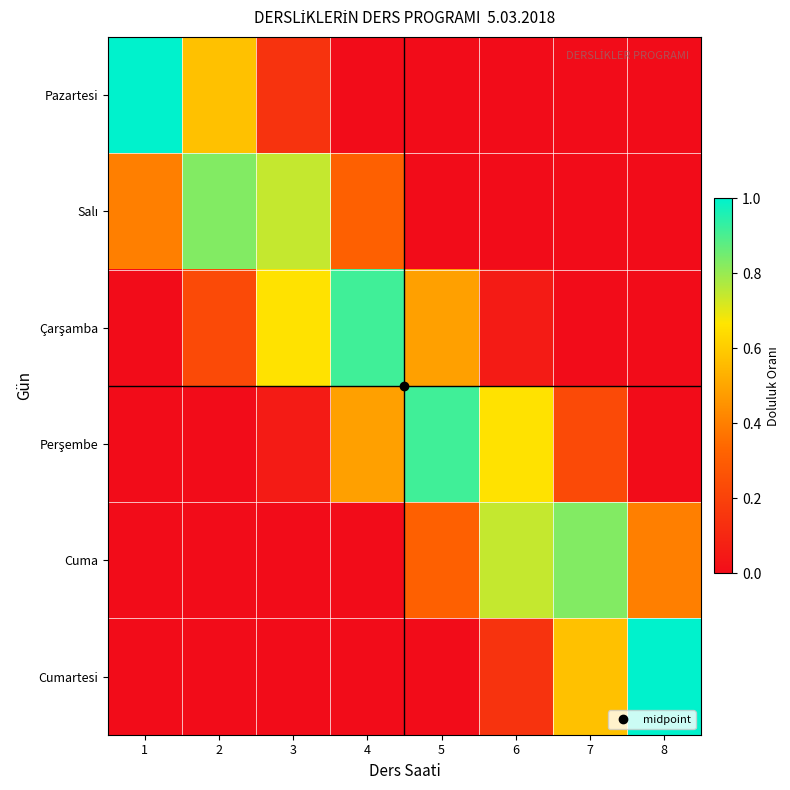

At how many categories does at least one series exceed 0?

8